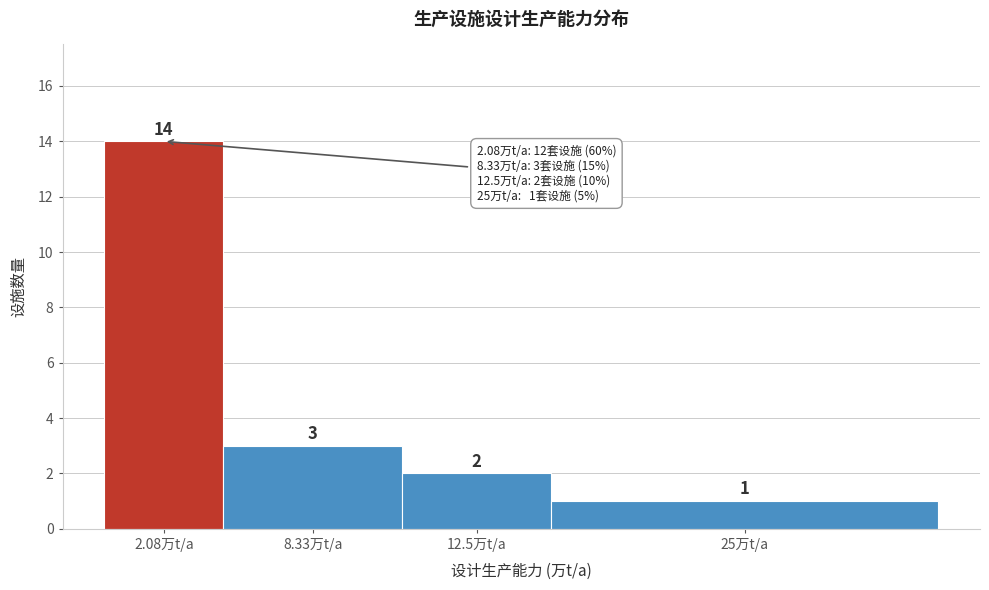

Reading left to right, extract all data points from this chart.

2.08万t/a=14	8.33万t/a=3	12.5万t/a=2	25万t/a=1